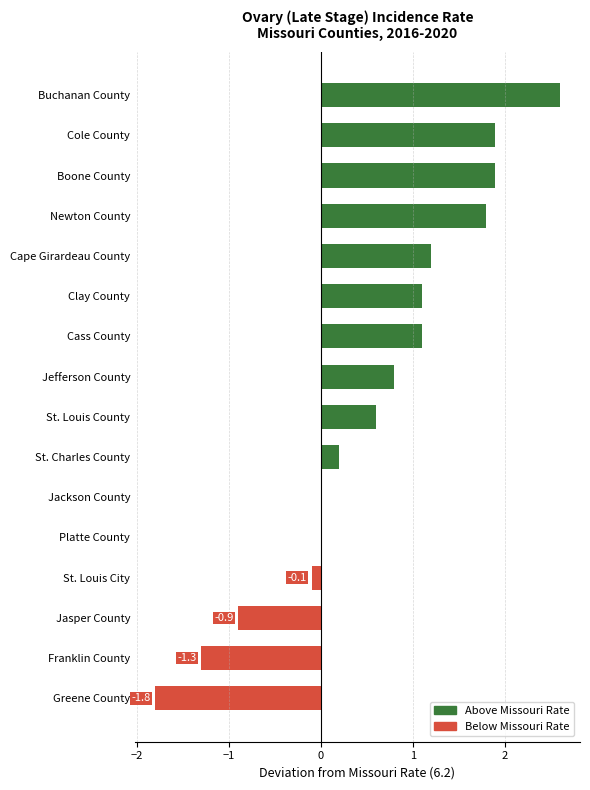

The value at Buchanan County is 2.6. True or false?

True